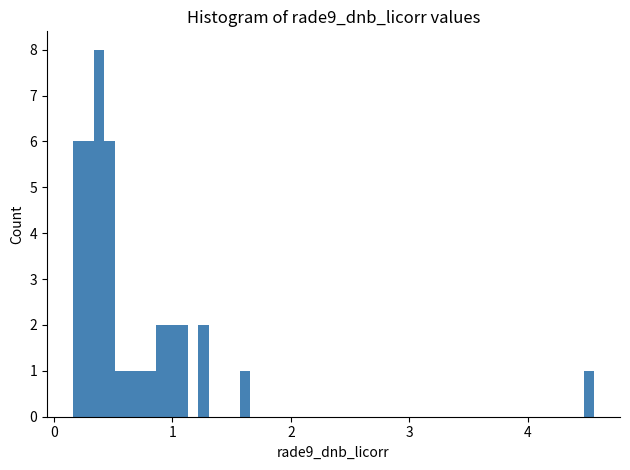

Around what value on the x-axis is the tallest bar? Give the approximate position of its centre, as read against the axis.

0.4